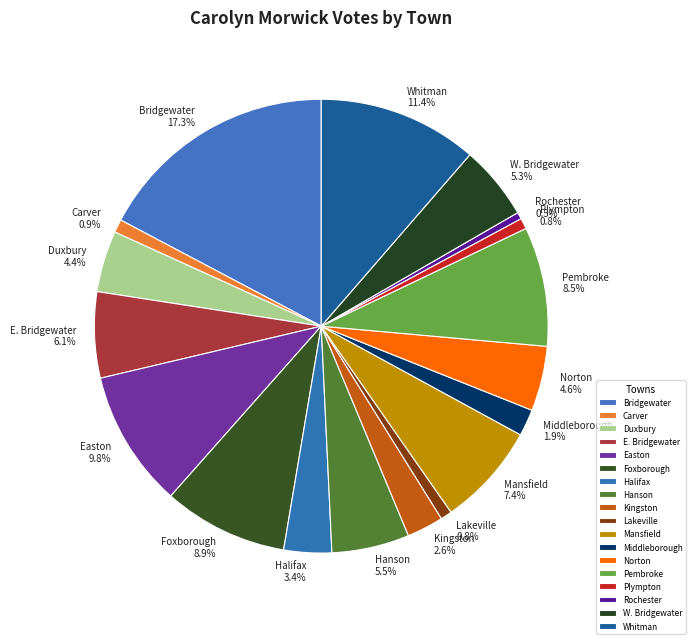

Does any single category account for the majority?

No